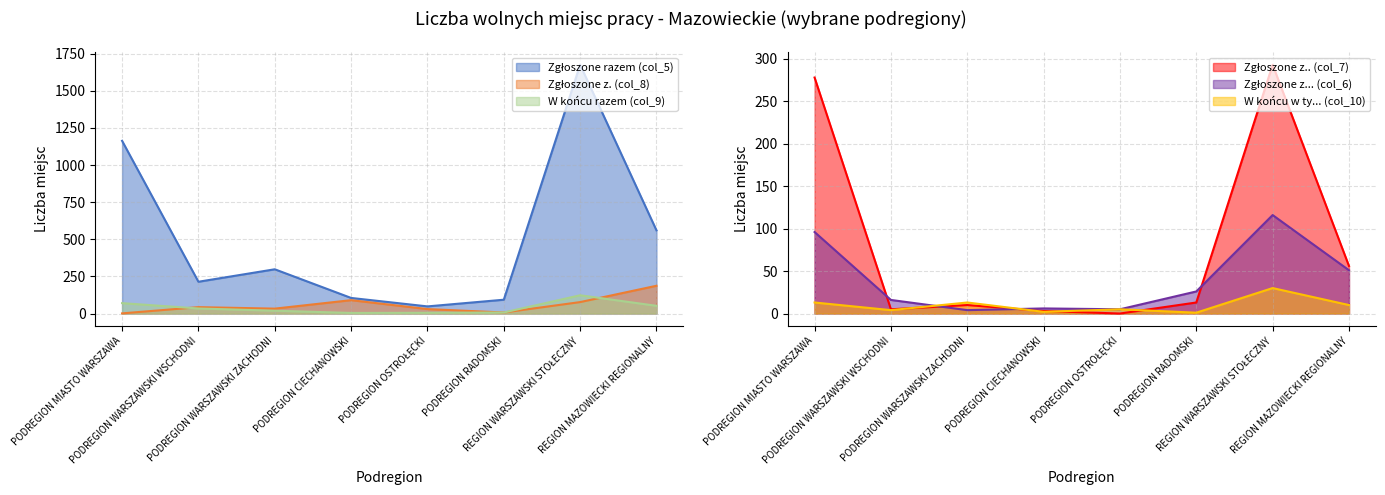

Rank the series at PODREGION OSTROŁĘCKI from highest to lowest value.

Zgłoszone razem (col_5), Zgłoszone z. (col_8), W końcu razem (col_9), Zgłoszone z... (col_6), W końcu w ty... (col_10), Zgłoszone z.. (col_7)